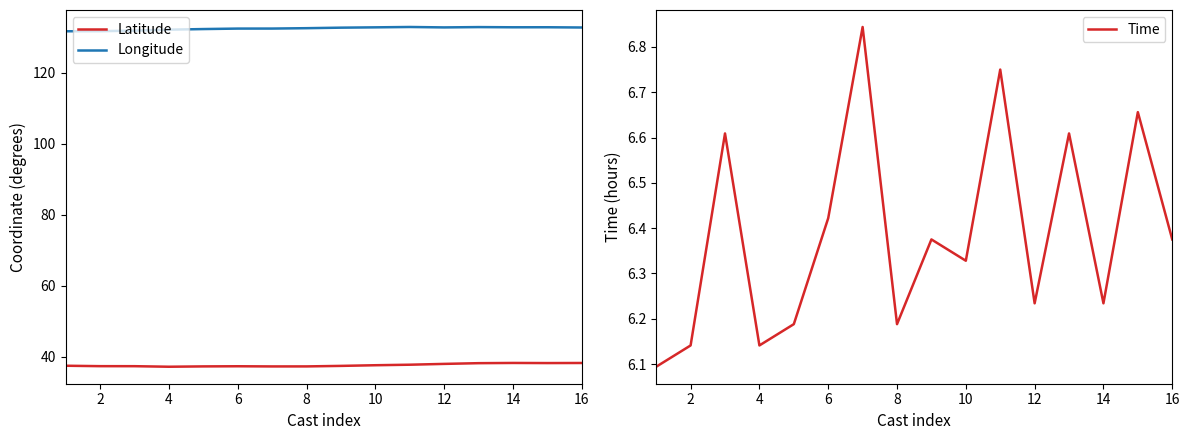

Does the chart display data point markers on the line(s)?

No